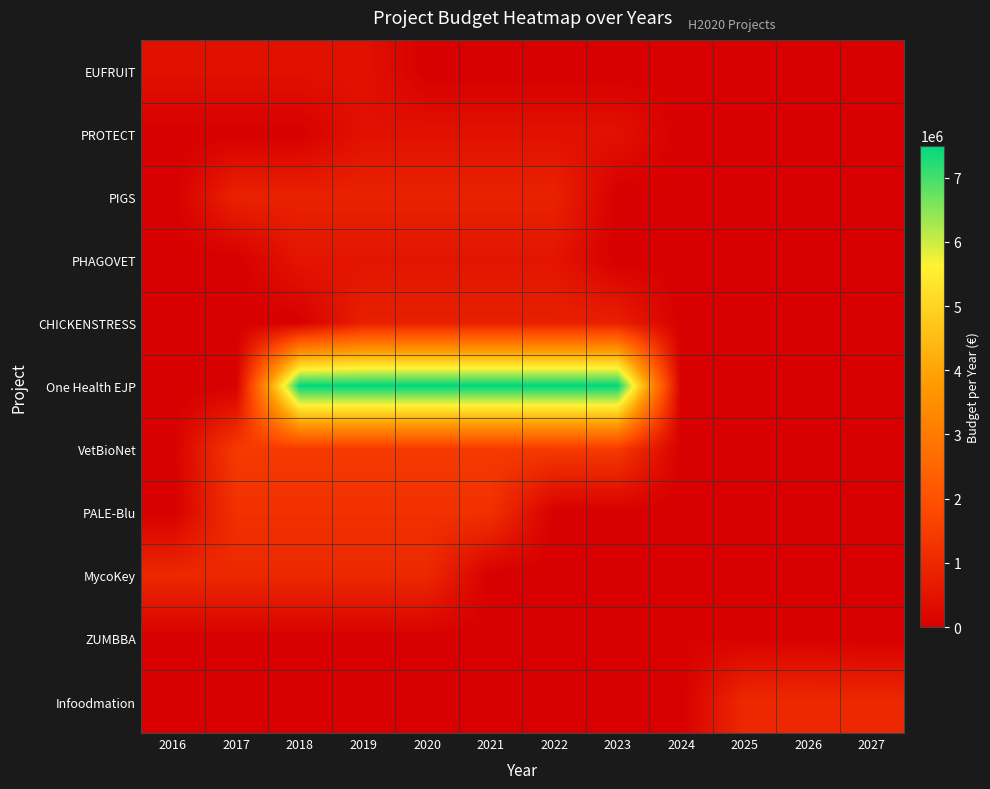

At which category is the sum across all series the highest?

2019